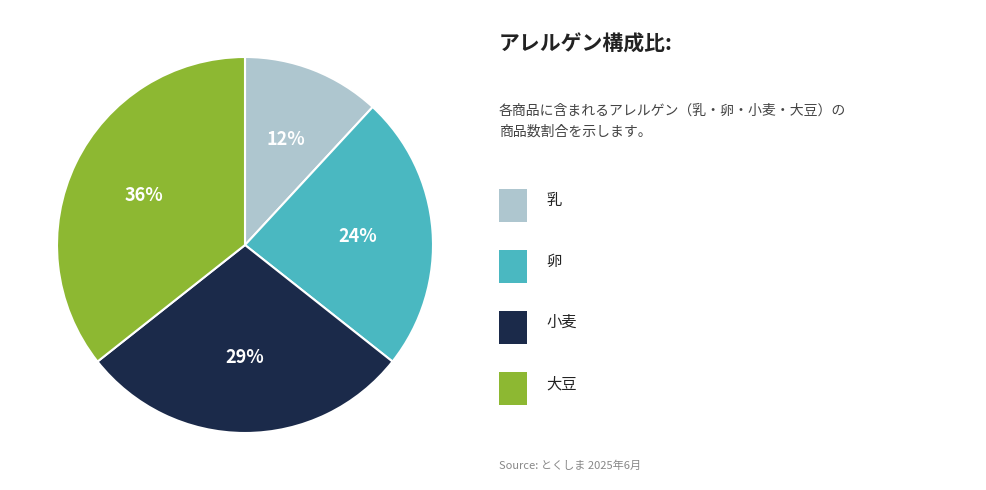

To the nearest percent, what is the difference between the largest and smallest slice percentages?

24%